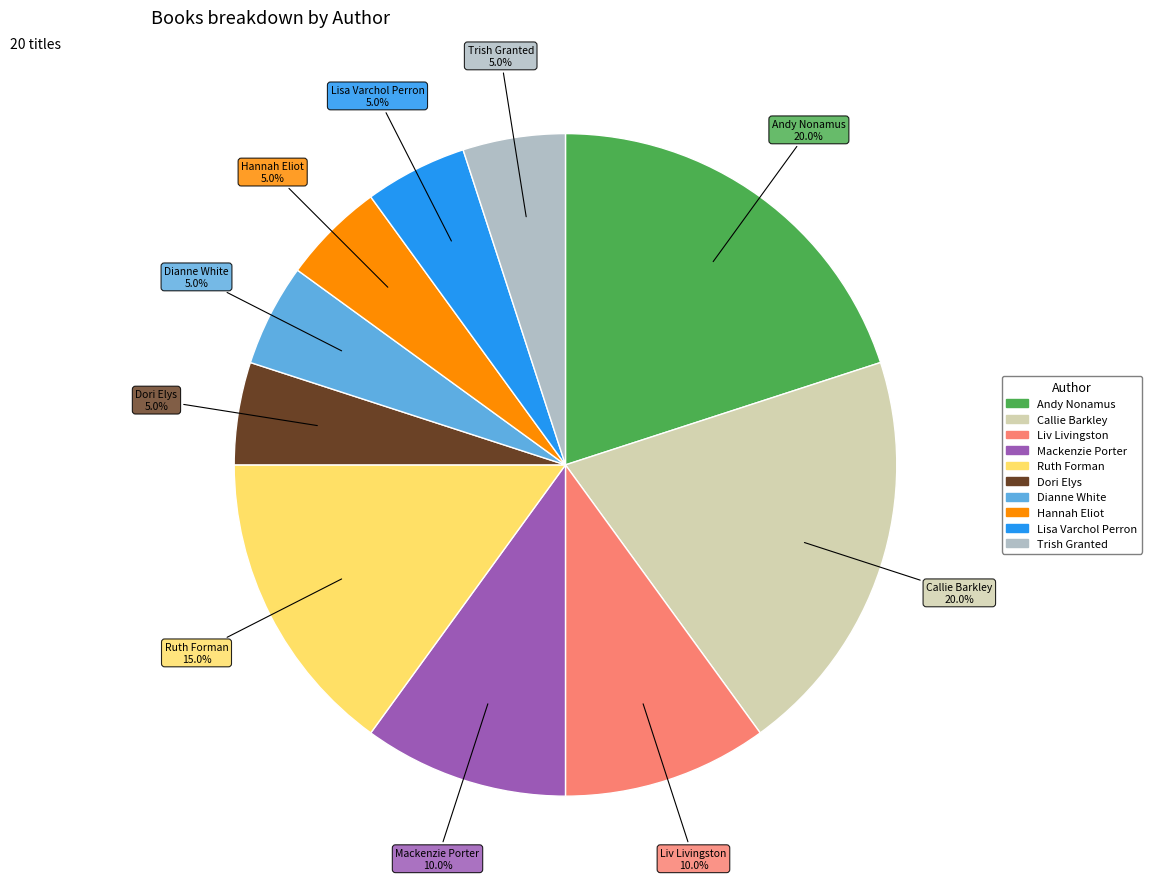

Is there a majority slice in this chart?

No